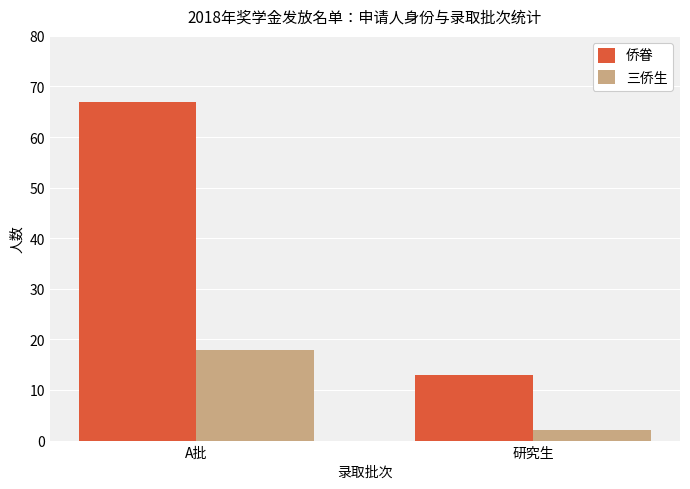

What is the approximate value of 侨眷 at 研究生?

13